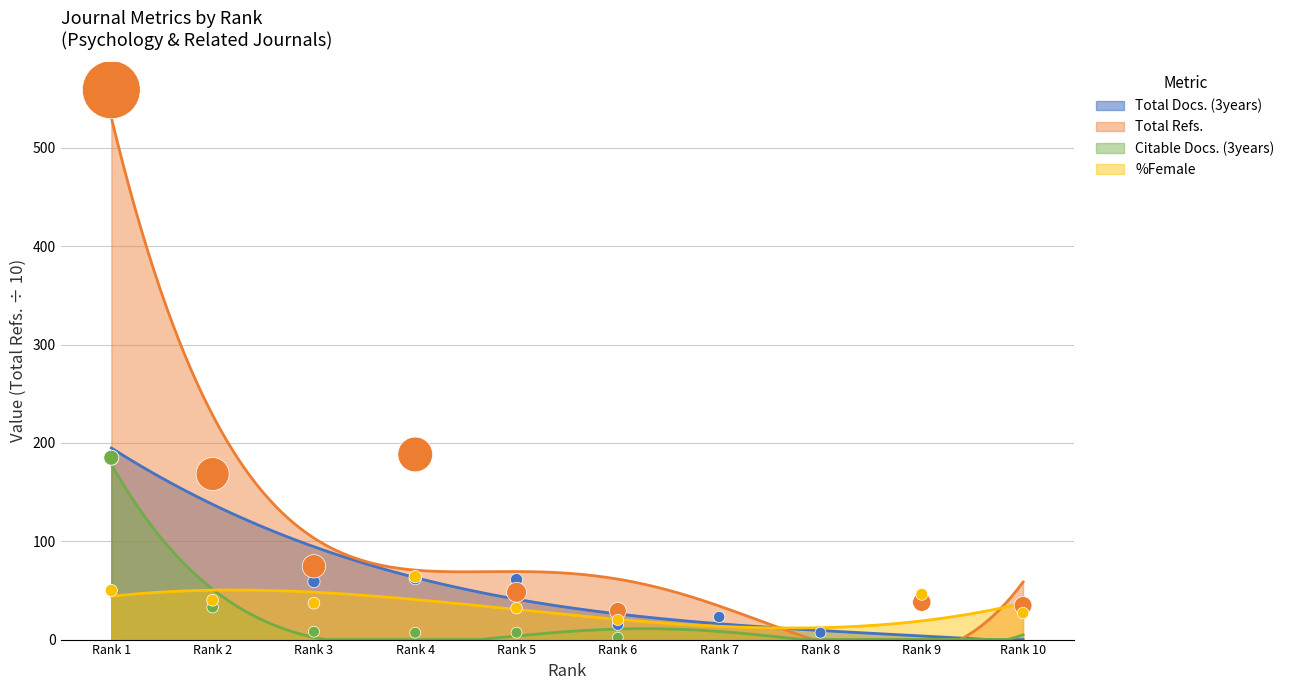

Which series has the largest total across all categories?

Total Refs.